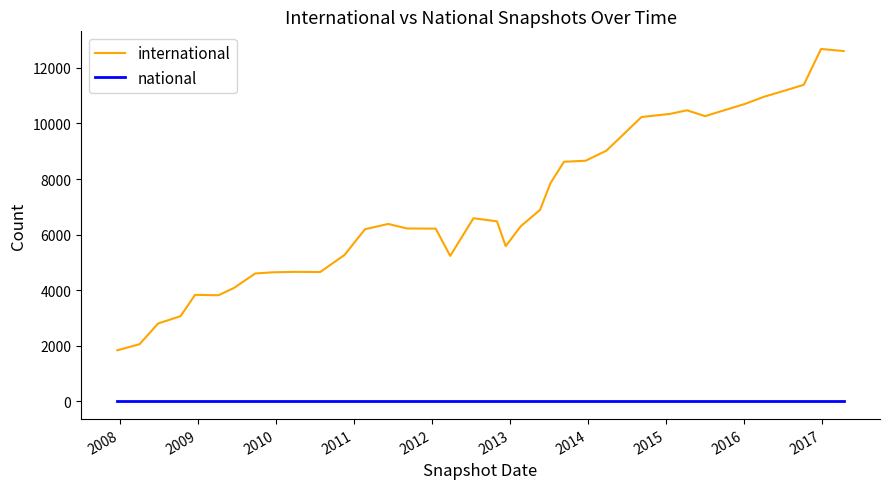

True or false: international and national intersect in this chart.

False